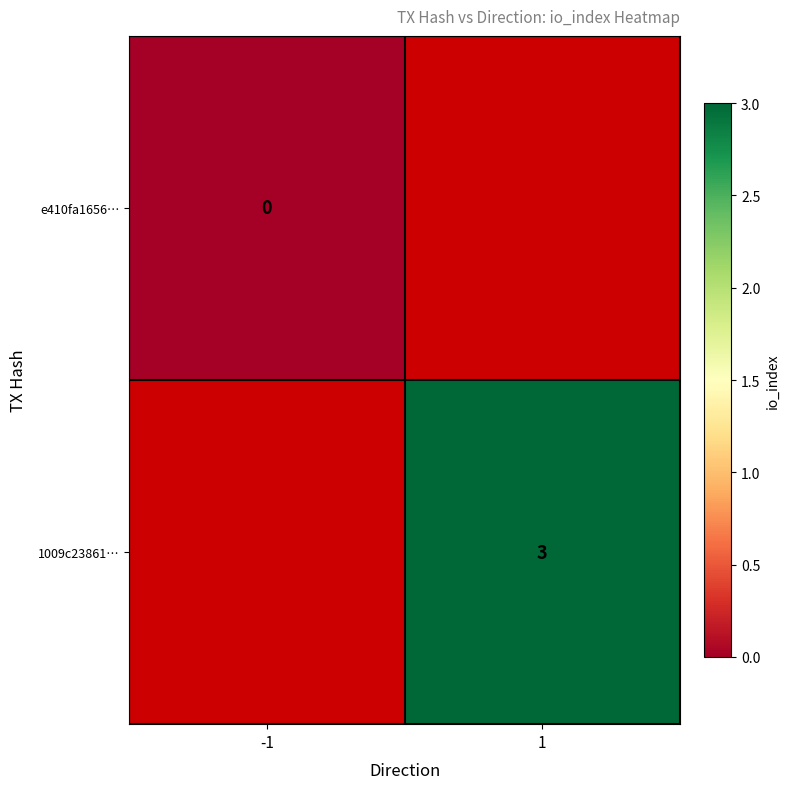

The value of 1009c23861… at 1 is 4. True or false?

False